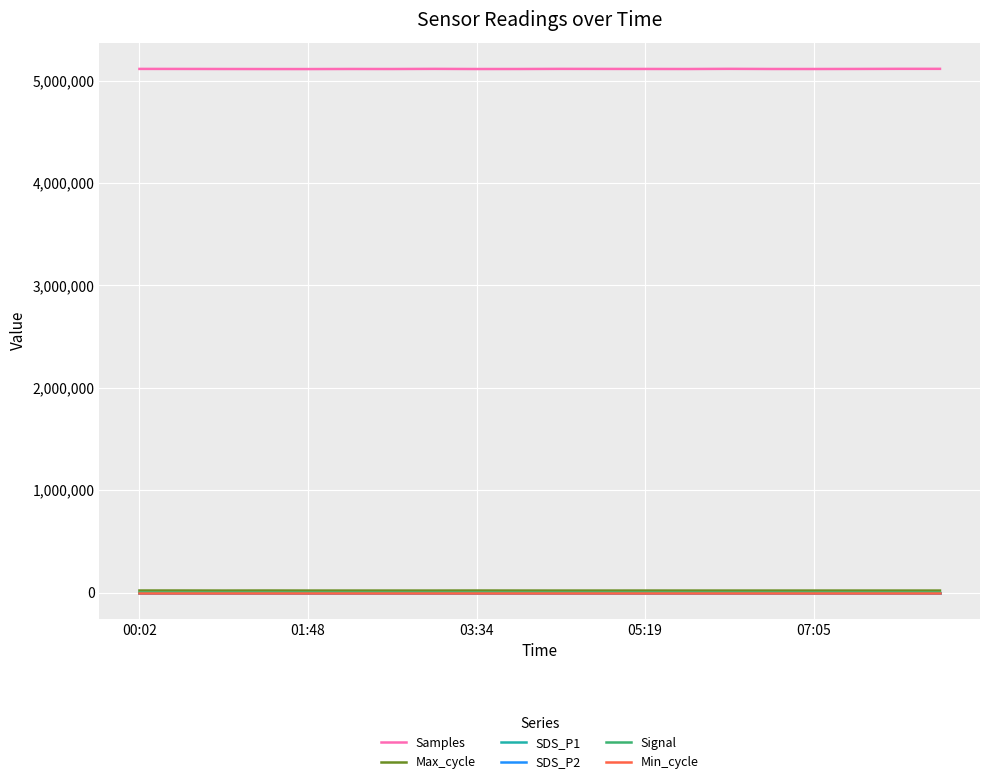

Does the chart have visible grid lines?

Yes